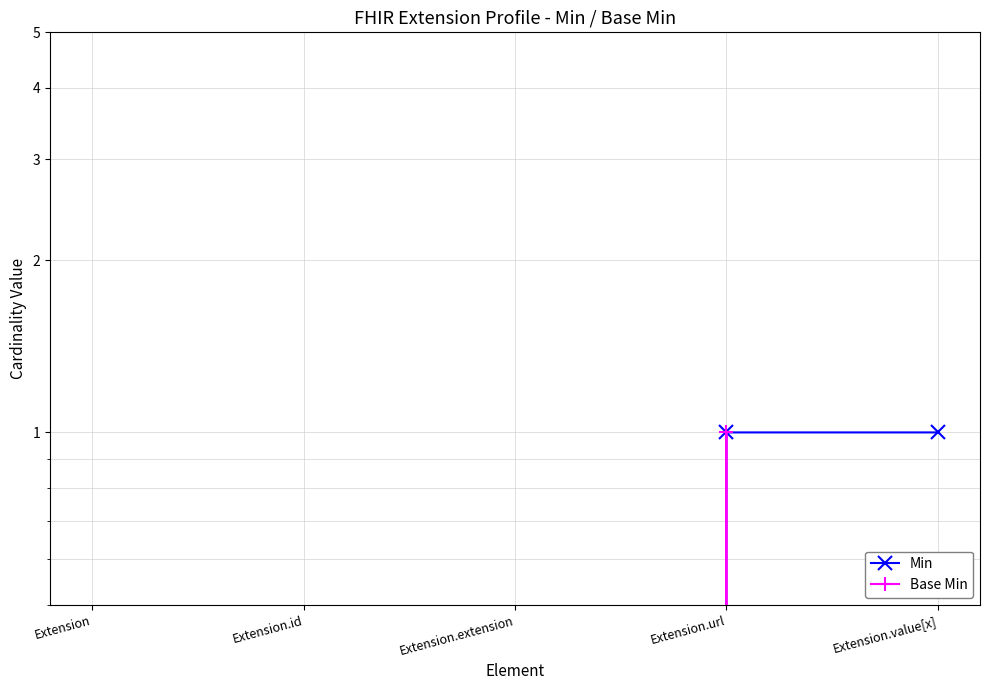

List the labels in order of Base Min value, largest first.

Extension.url, Extension, Extension.id, Extension.extension, Extension.value[x]